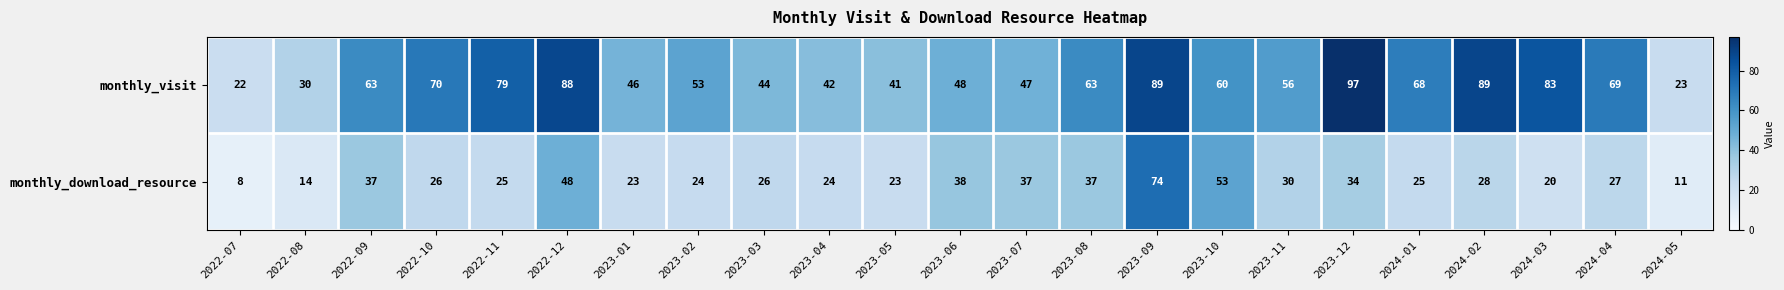

Which category has the highest value in the monthly_download_resource series?

2023-09